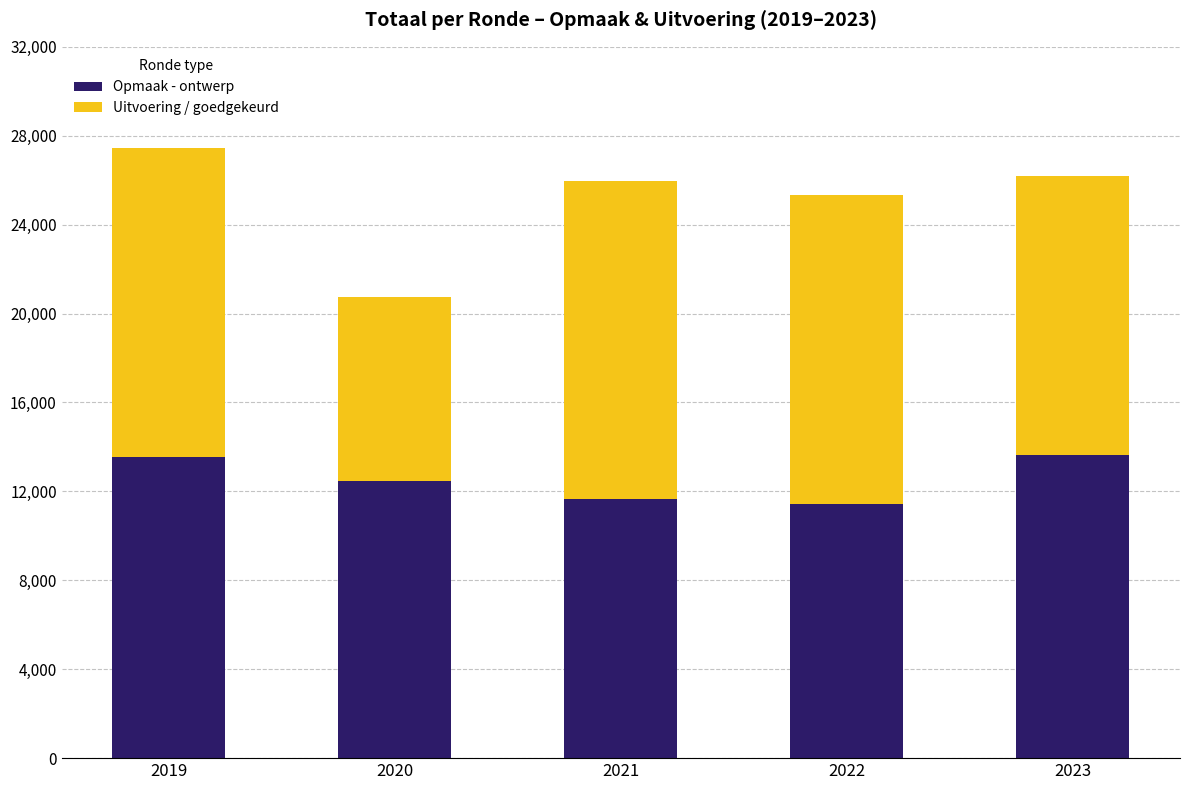

What is the minimum value for Opmaak - ontwerp?

11432